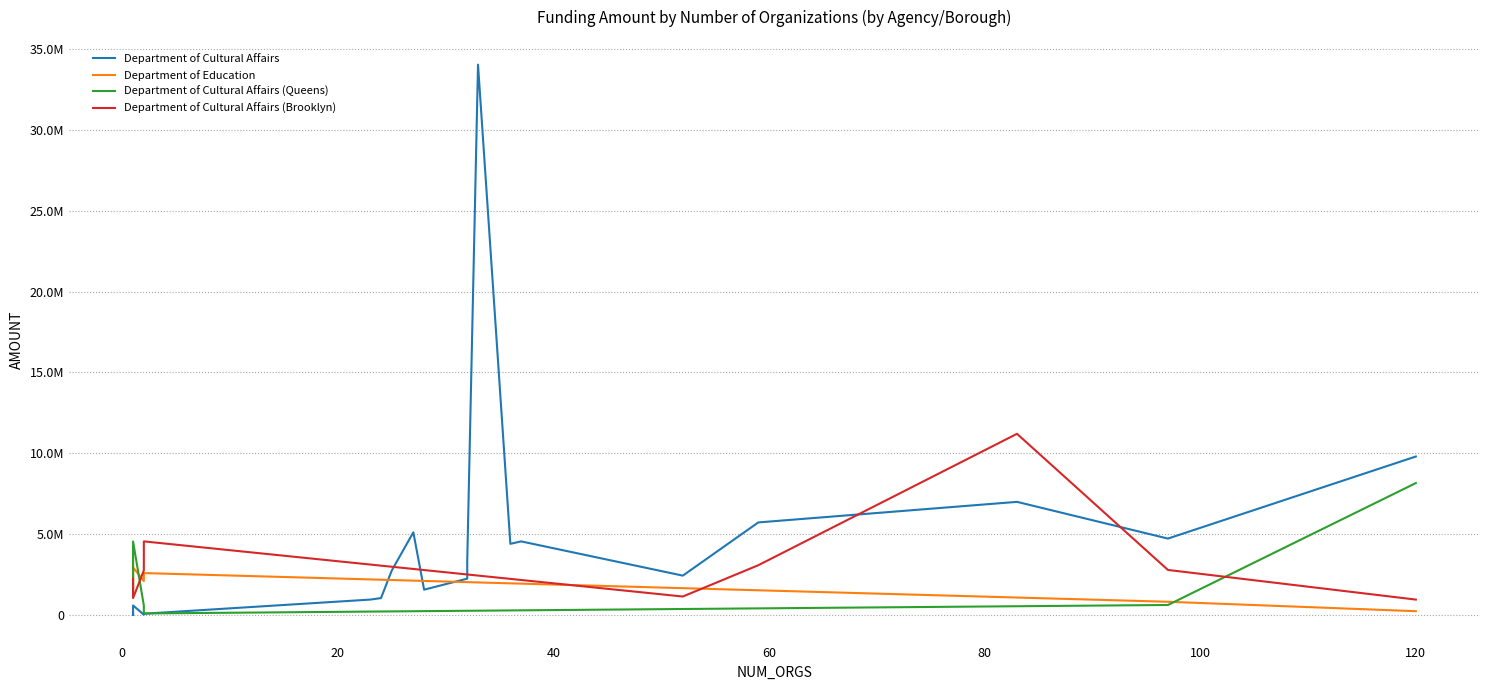

How many data points does each series have?

20